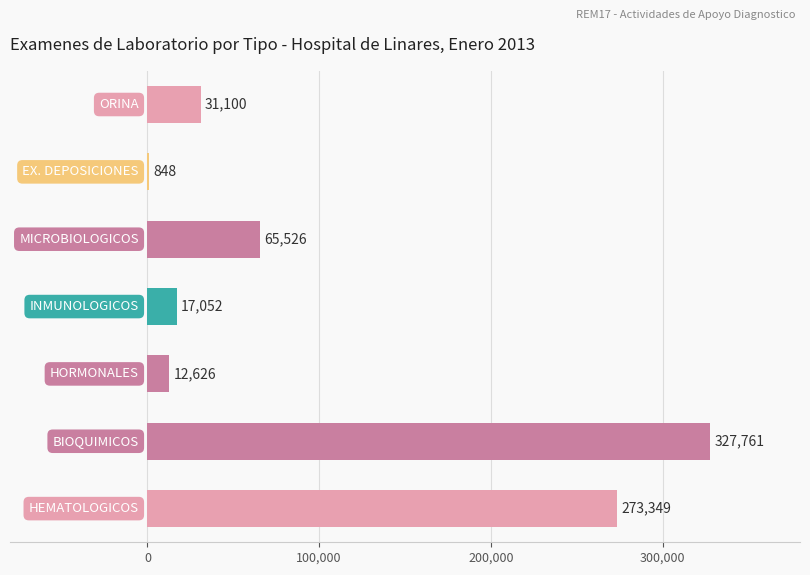

Does the chart contain stacked bars?

No